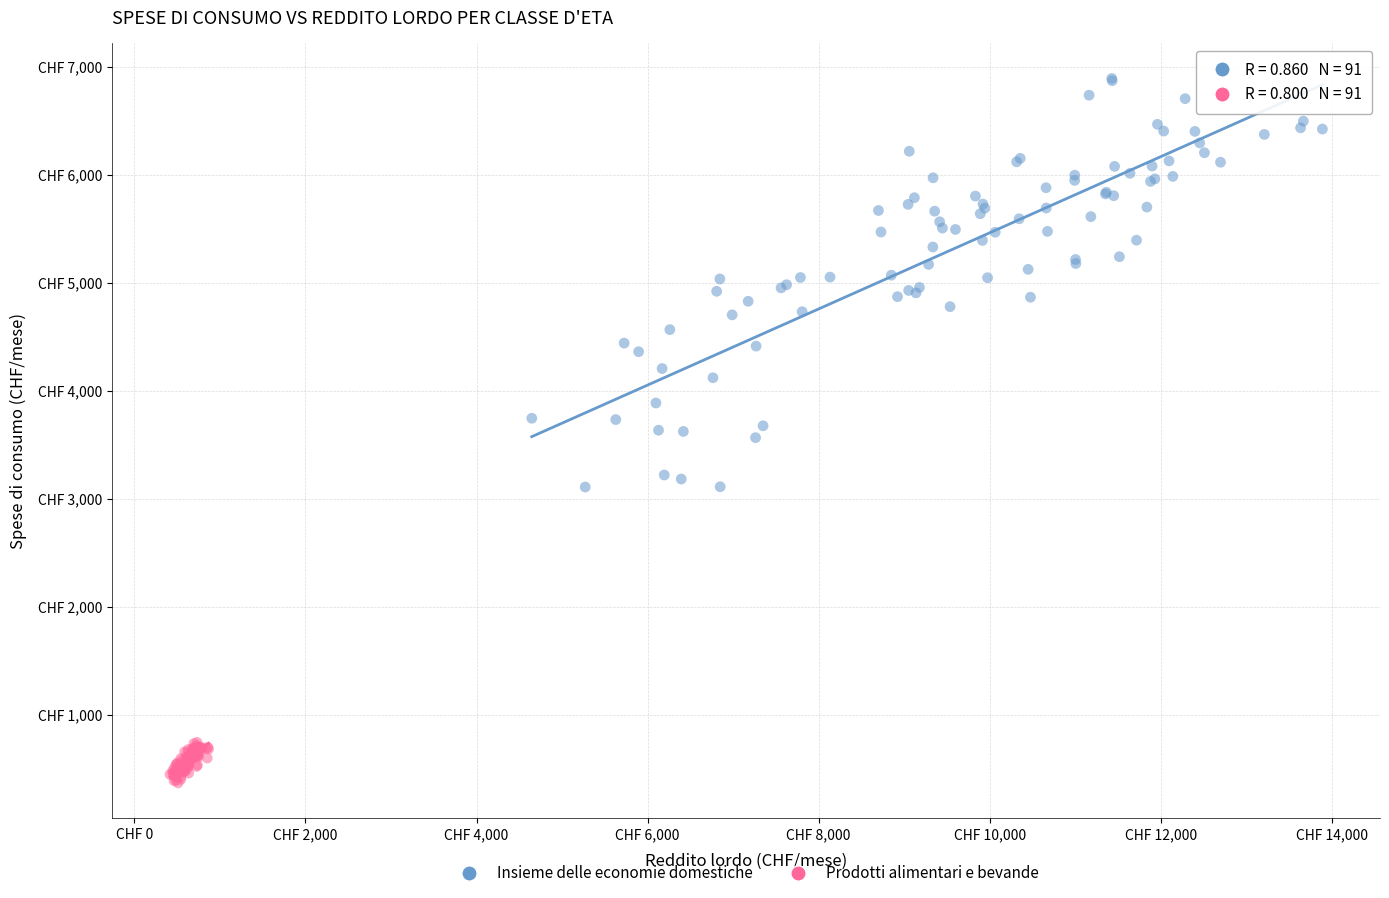

Which series contains the highest Y value?

Insieme delle economie domestiche